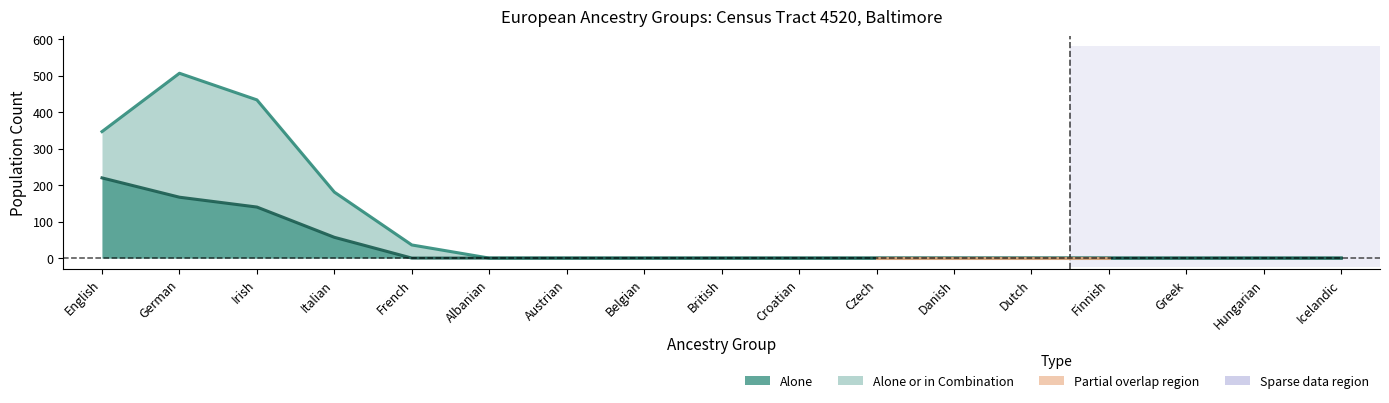

How many data points in Alone are above 0?

4